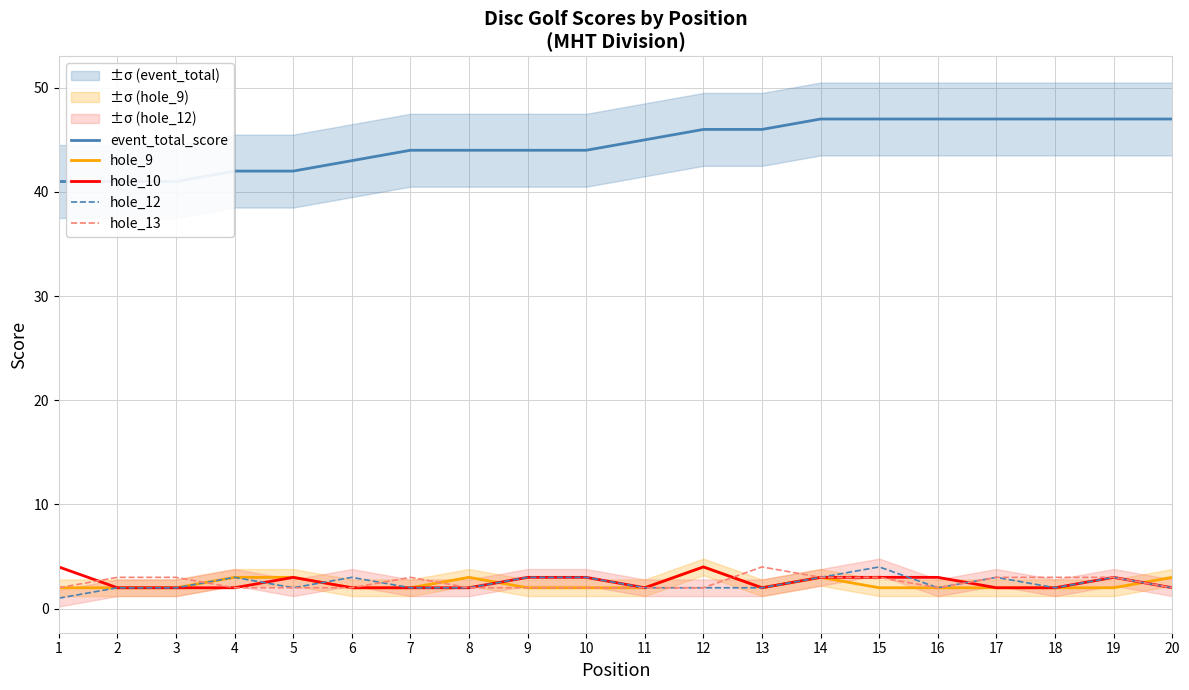

Reading left to right, extract all data points from this chart.

event_total_score: 1=41	2=41	3=41	4=42	5=42	6=43	7=44	8=44	9=44	10=44	11=45	12=46	13=46	14=47	15=47	16=47	17=47	18=47	19=47	20=47
hole_9: 1=2	2=2	3=2	4=3	5=3	6=2	7=2	8=3	9=2	10=2	11=2	12=4	13=2	14=3	15=2	16=2	17=2	18=2	19=2	20=3
hole_10: 1=4	2=2	3=2	4=2	5=3	6=2	7=2	8=2	9=3	10=3	11=2	12=4	13=2	14=3	15=3	16=3	17=2	18=2	19=3	20=2
hole_12: 1=1	2=2	3=2	4=3	5=2	6=3	7=2	8=2	9=3	10=3	11=2	12=2	13=2	14=3	15=4	16=2	17=3	18=2	19=3	20=2
hole_13: 1=2	2=3	3=3	4=2	5=2	6=2	7=3	8=2	9=2	10=2	11=2	12=2	13=4	14=3	15=3	16=2	17=3	18=3	19=3	20=2